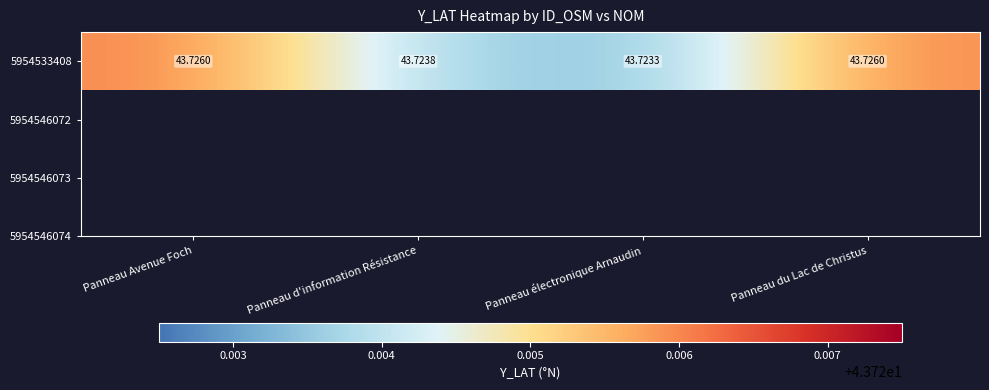

How many distinct data groups are displayed?

1